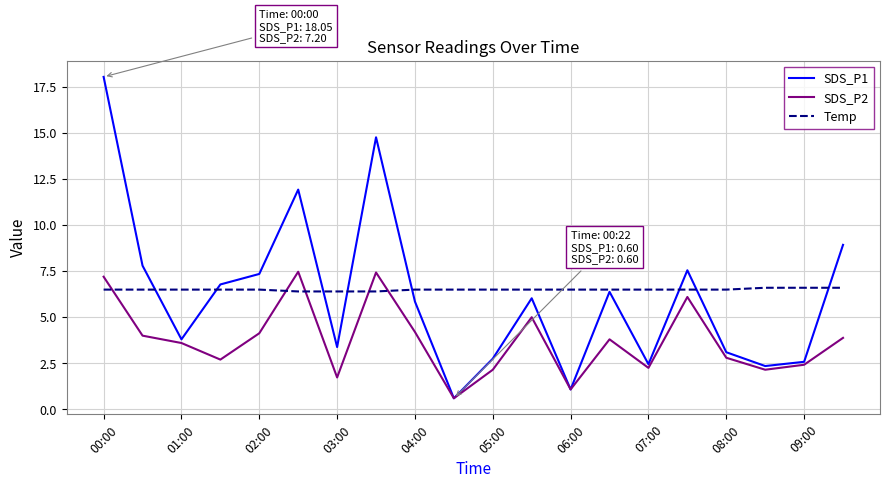

List the series in order of their peak value, highest first.

SDS_P1, SDS_P2, Temp